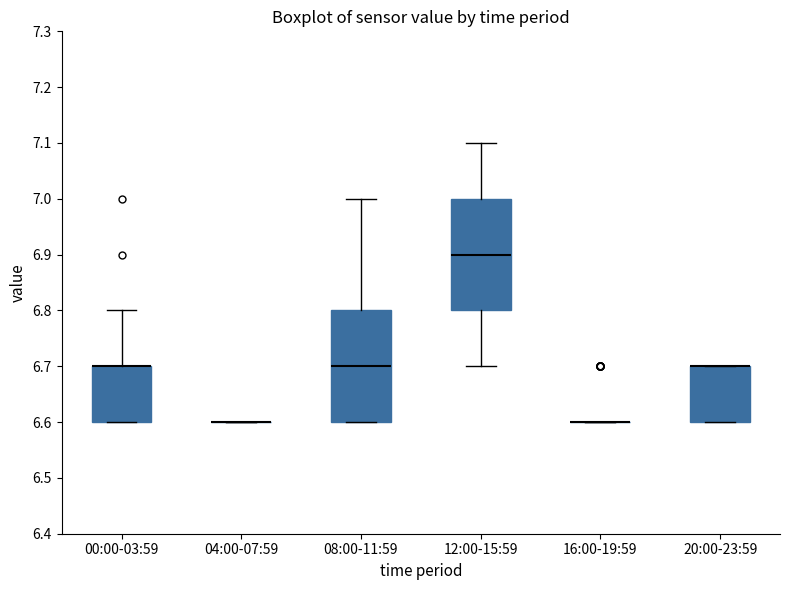

Reading left to right, transcribe this box plot: for each box, give where its median line is, the range the box spans, and where its two whiskers end, as read against the y-axis. The values are not printed on the chart, so give them approximately, as read against the axis.

00:00-03:59: median 6.7 (drawn on the box's upper edge), box 6.6 to 6.7, whiskers 6.6 to 6.8
04:00-07:59: box collapsed to a line at 6.6, whiskers 6.6 to 6.6
08:00-11:59: median 6.7, box 6.6 to 6.8, whiskers 6.6 to 7.0
12:00-15:59: median 6.9, box 6.8 to 7.0, whiskers 6.7 to 7.1
16:00-19:59: box collapsed to a line at 6.6, whiskers 6.6 to 6.6
20:00-23:59: median 6.7 (drawn on the box's upper edge), box 6.6 to 6.7, whiskers 6.6 to 6.7